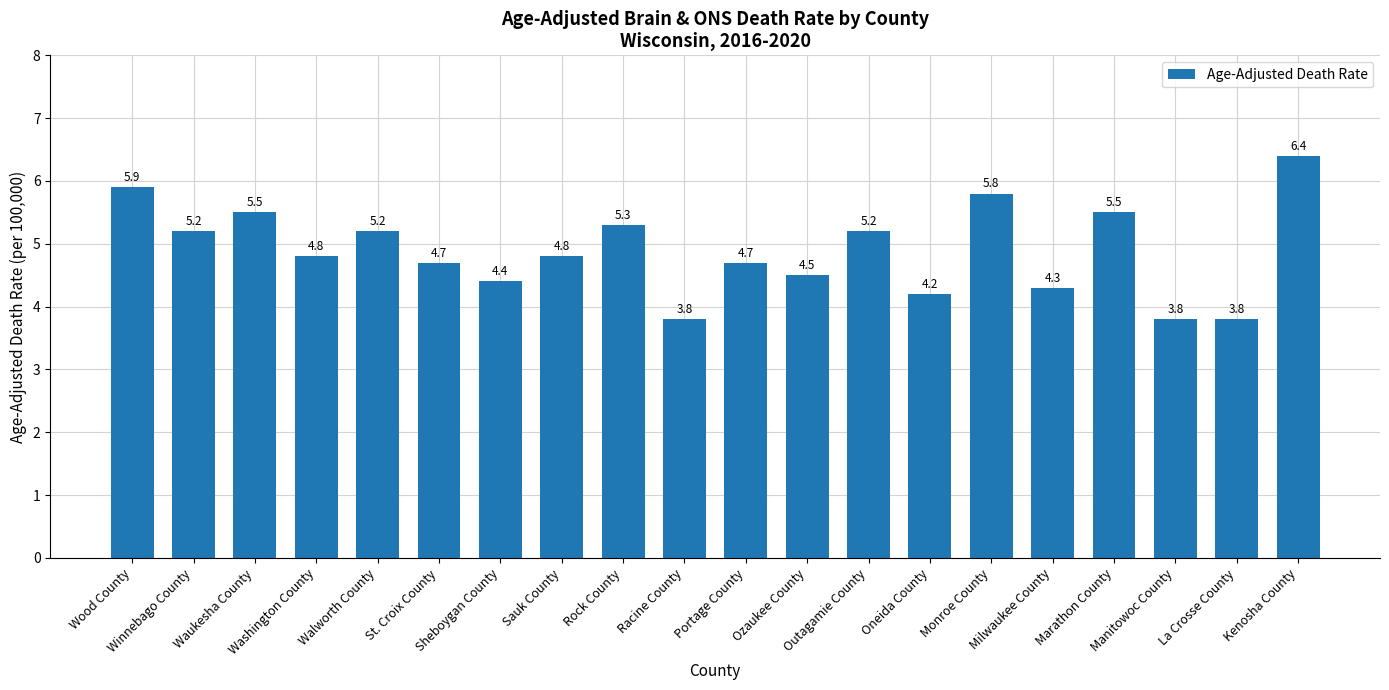

What is the value of the 18th bar from the left?

3.8